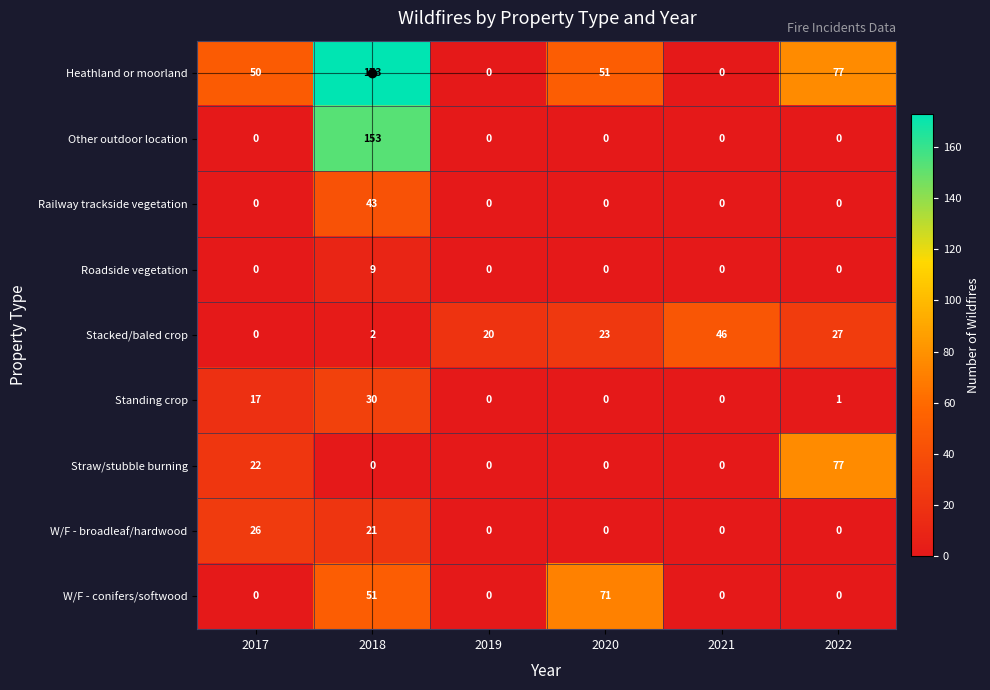

Which series changed the most between 2017 and 2022?

Straw/stubble burning